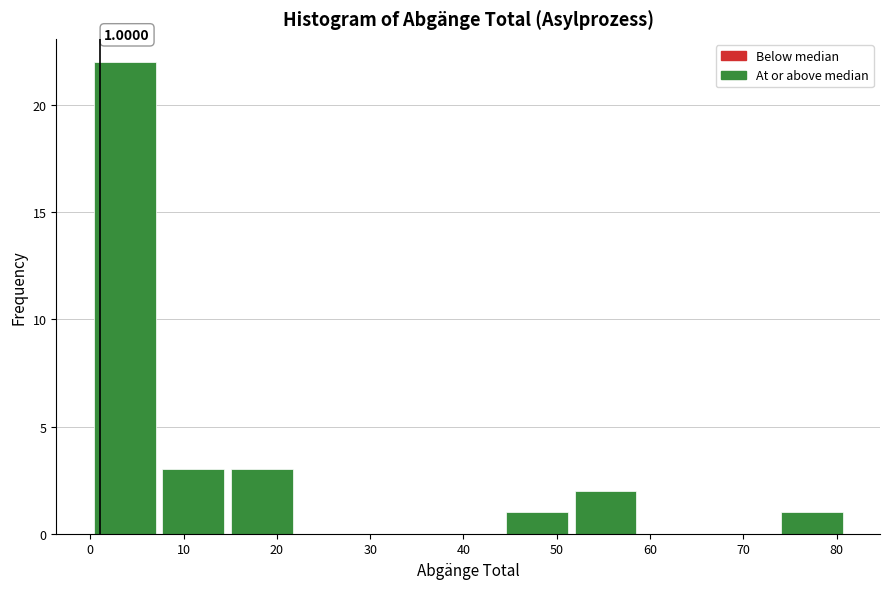

Which range on the x-axis has the tallest bar?

0 to 7